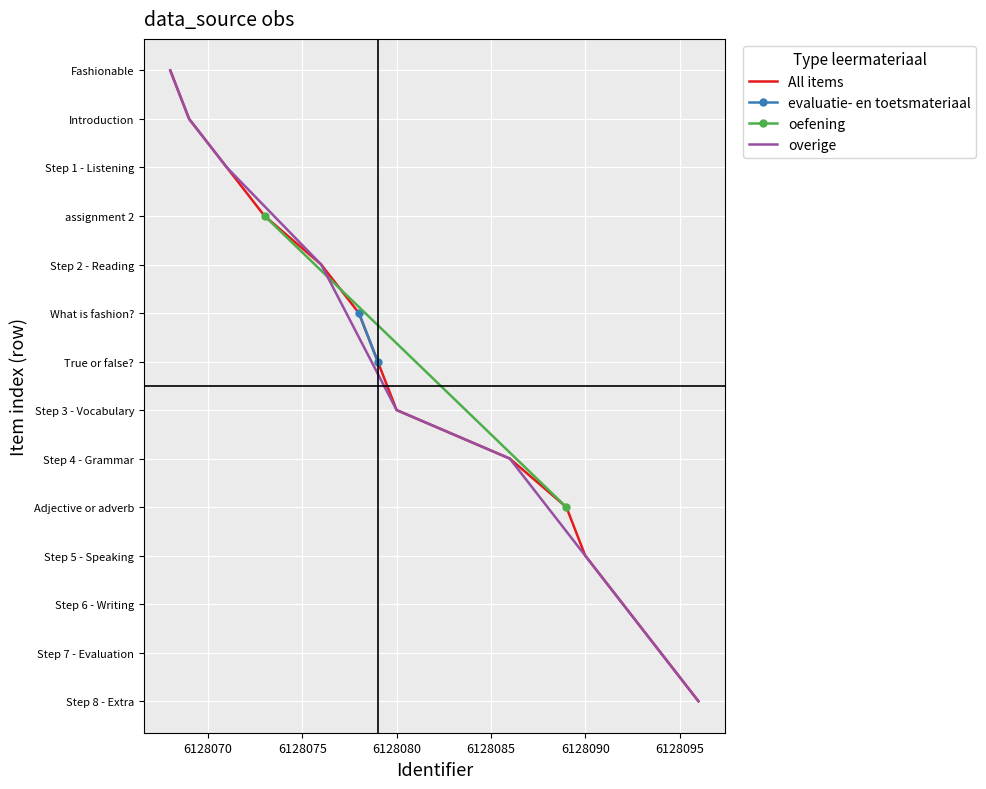

What is the label of the 1st point from the left?

Fashionable